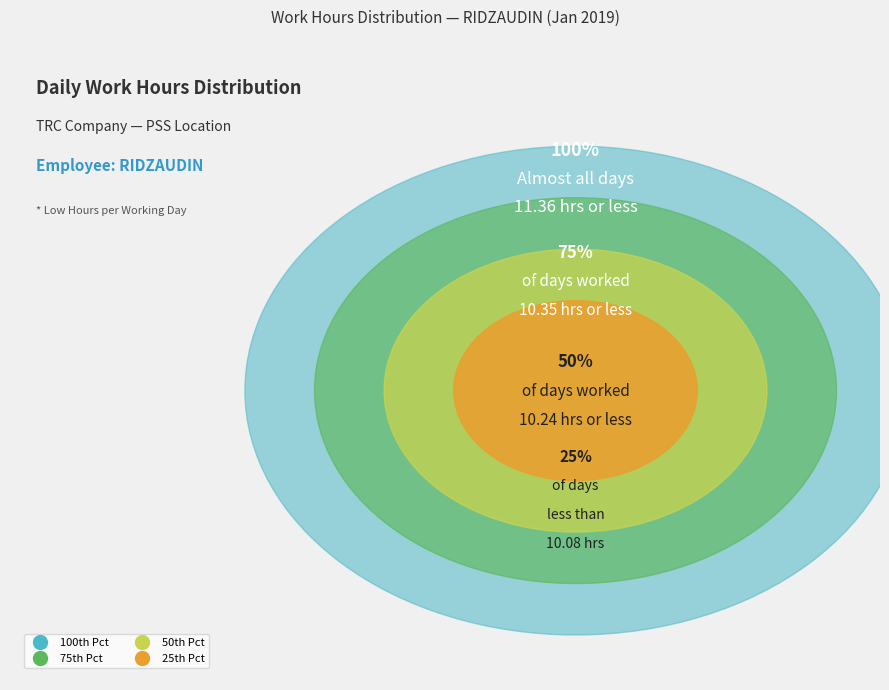

True or false: 15 accounts for 20% of the total.

False